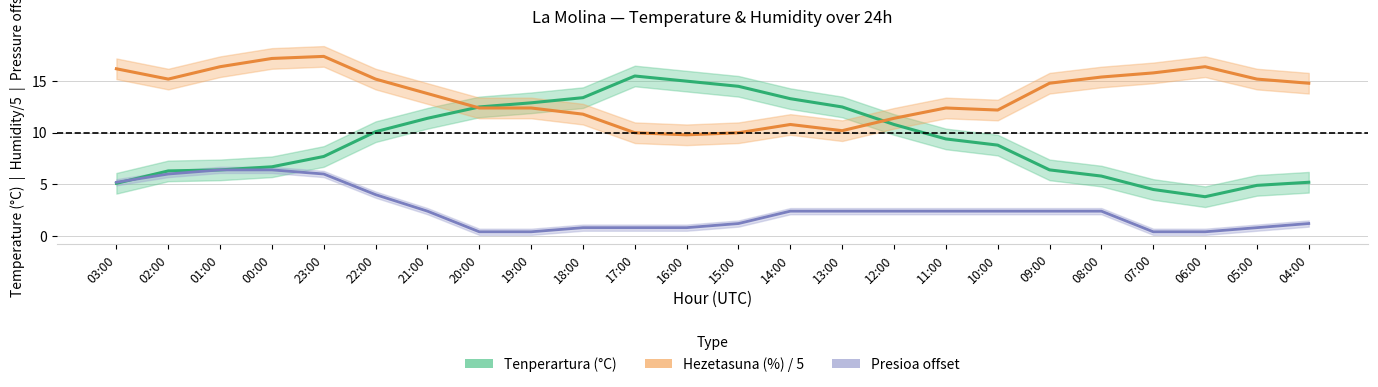

Which category has the highest value across all series?

23:00